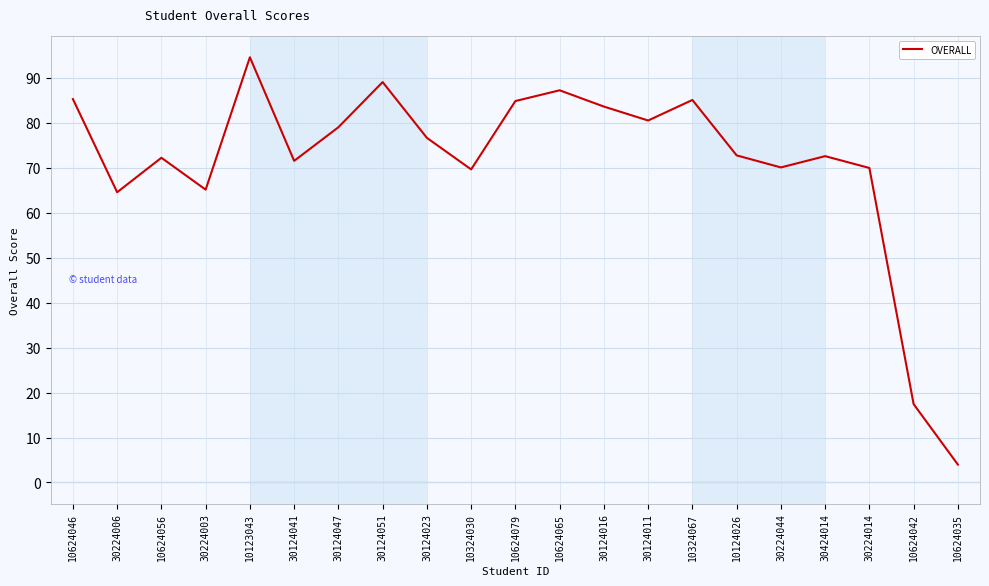

What is the approximate value at 10123043?

94.6